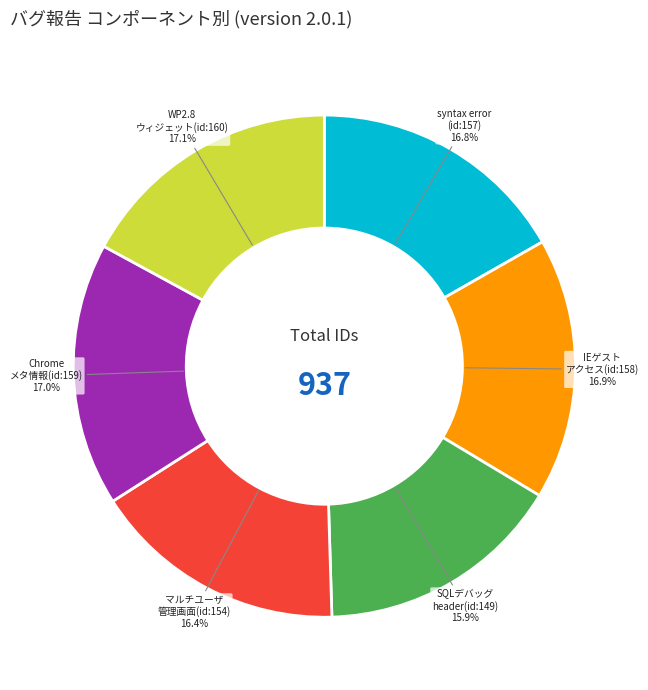

Is syntax error (id:157) the majority of the pie?

No